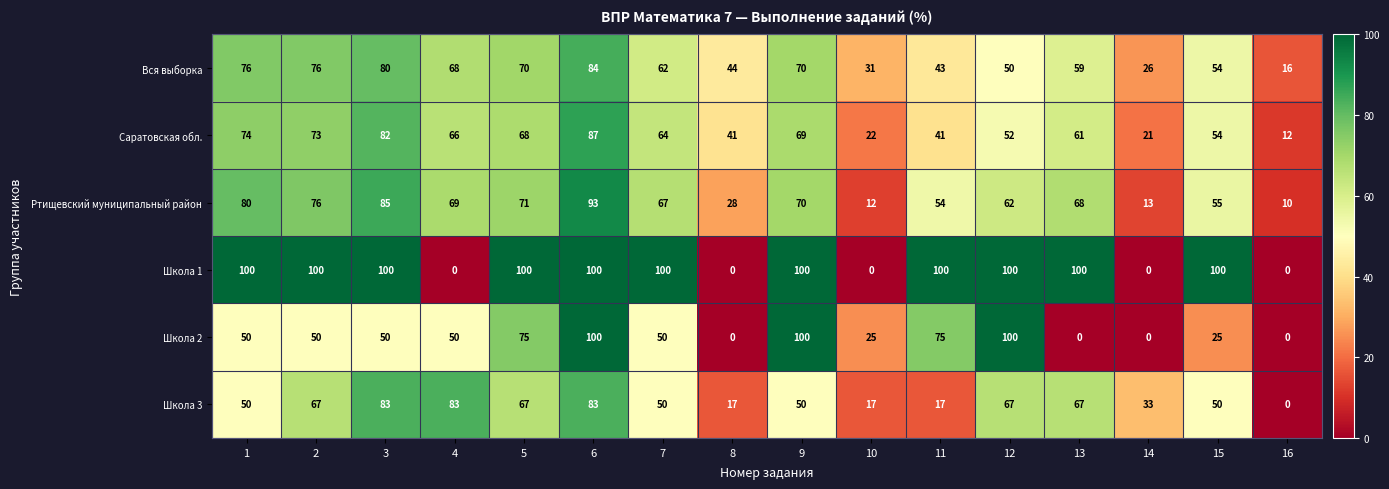

Read the Школа 2 value at 3.

50